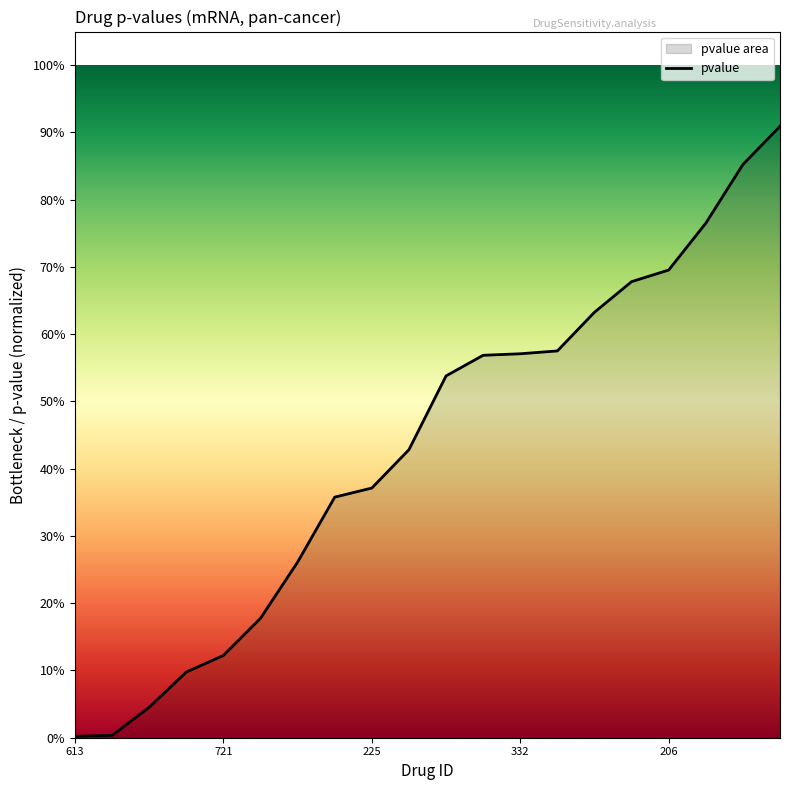

What position from the right is 344?

6